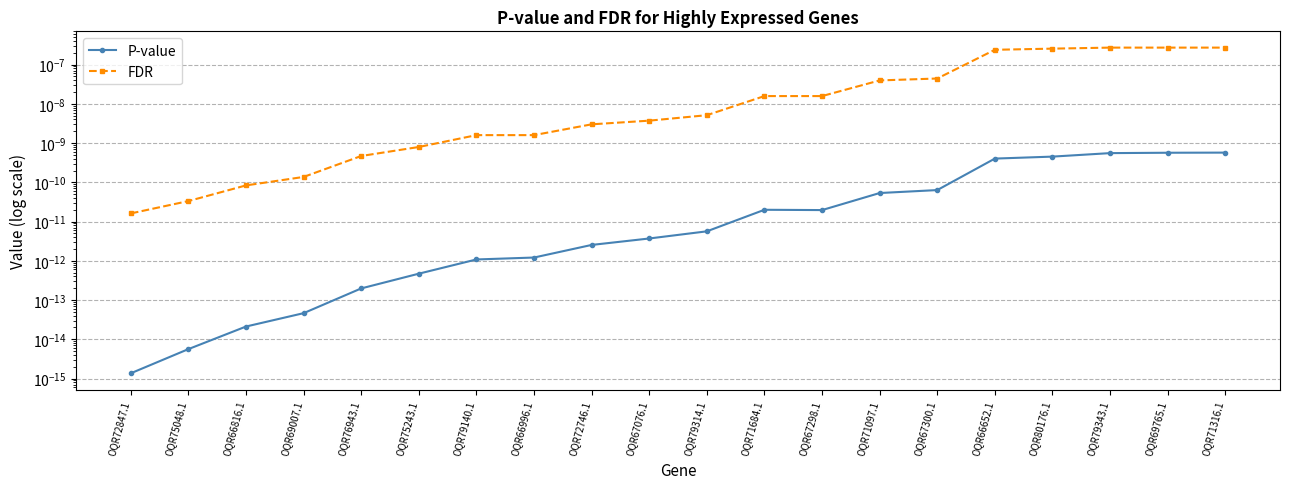

True or false: P-value and FDR intersect in this chart.

False